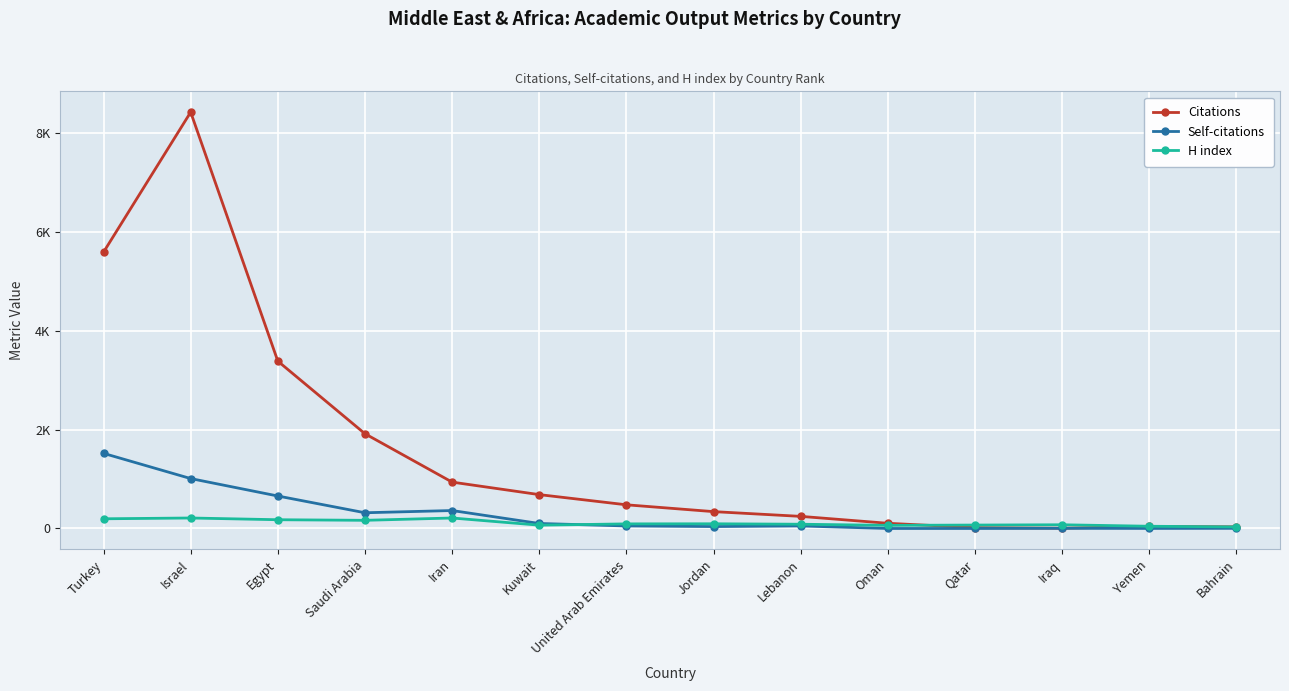

Is it true that Self-citations equals 0 at Oman?

True